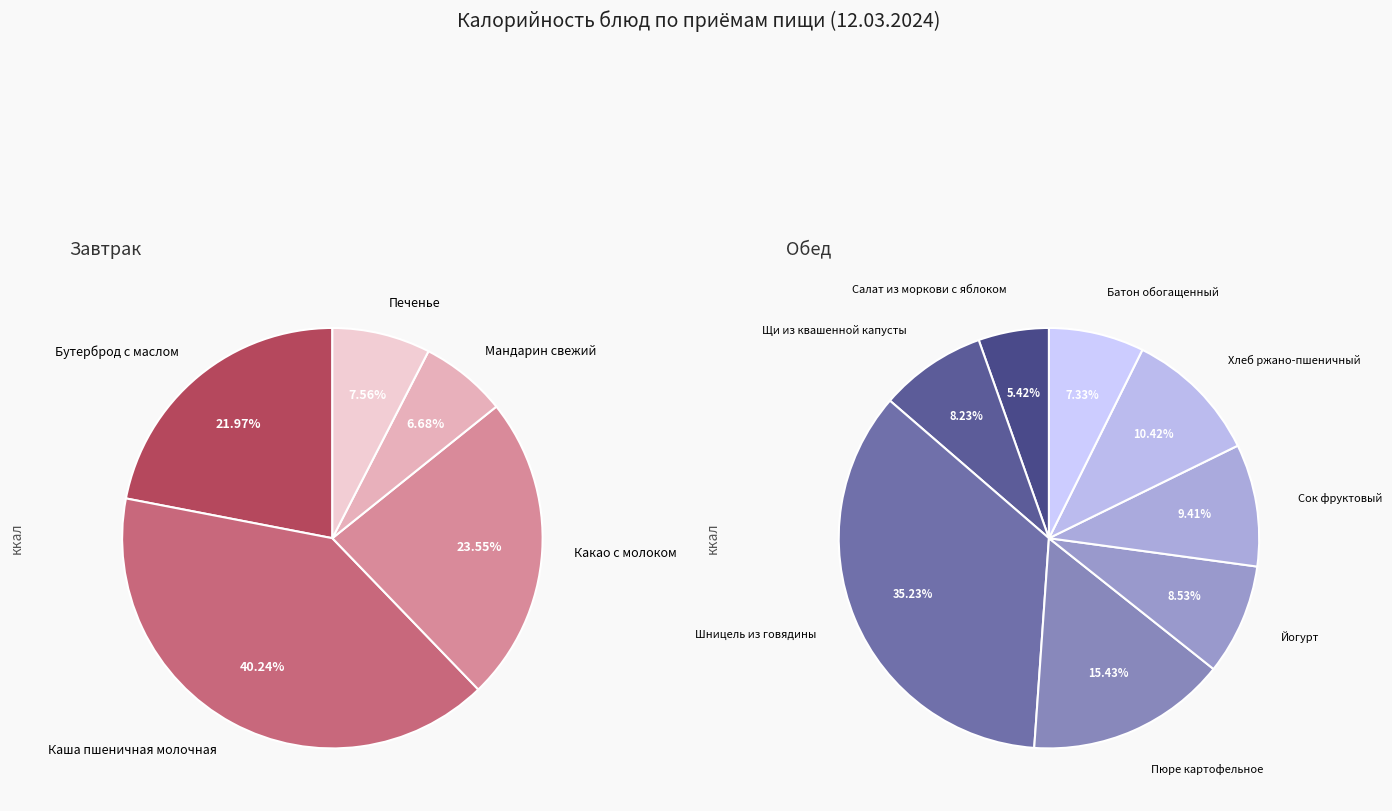

How many segments does this pie chart have?

13